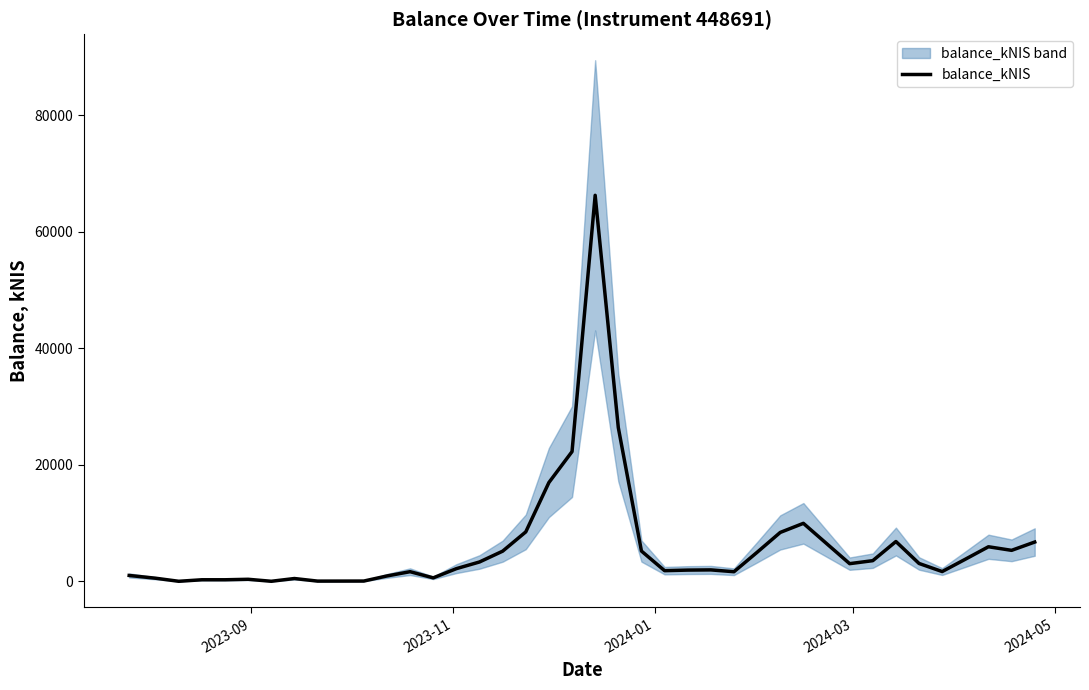

Is this an area chart (filled region under the line)?

No